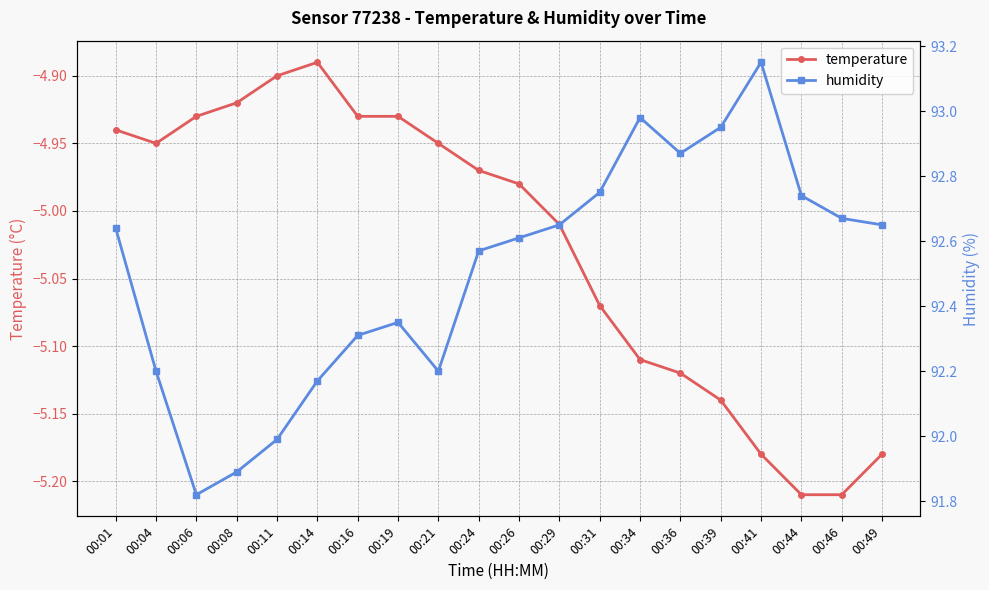

Which has a higher value, 00:14 or 00:16?

00:14